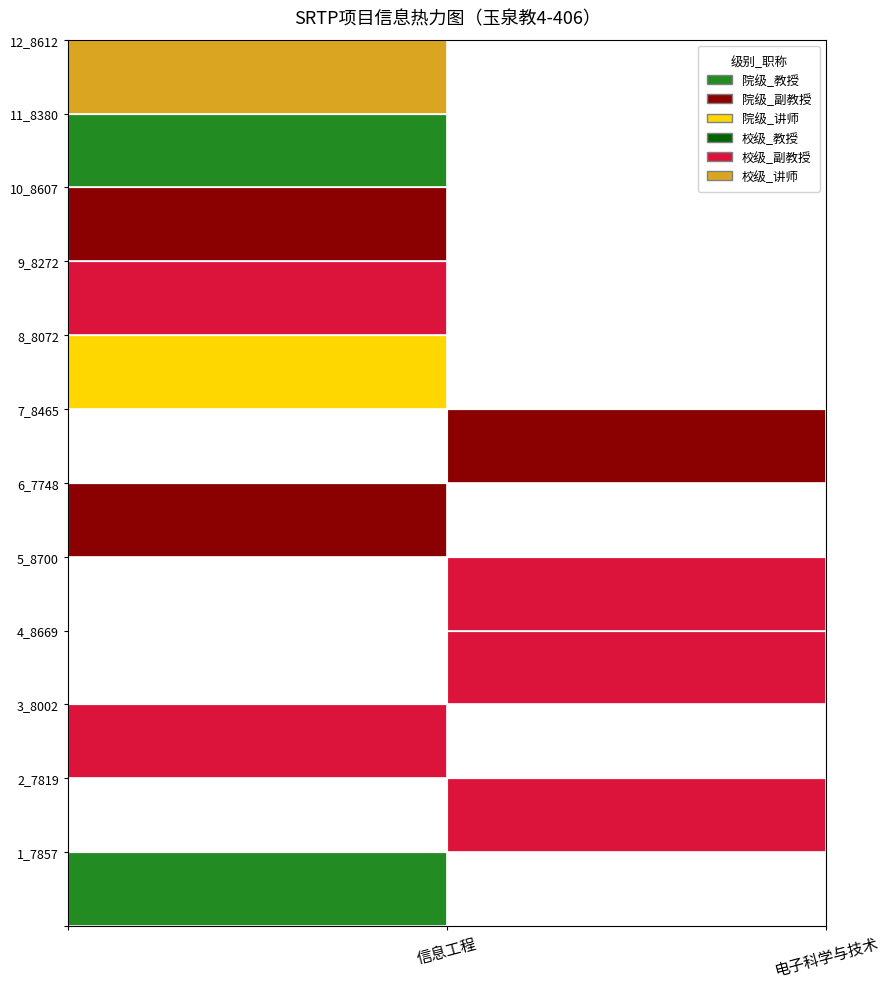

Reading left to right, extract all data points from this chart.

序号: 序号=1	编号=2	2=3	3=4	4=5	5=6	6=7	7=8	8=9	9=10	10=11	11=12
编号: 序号=7857	编号=7819	2=8002	3=8669	4=8700	5=7748	6=8465	7=8072	8=8272	9=8607	10=8380	11=8612